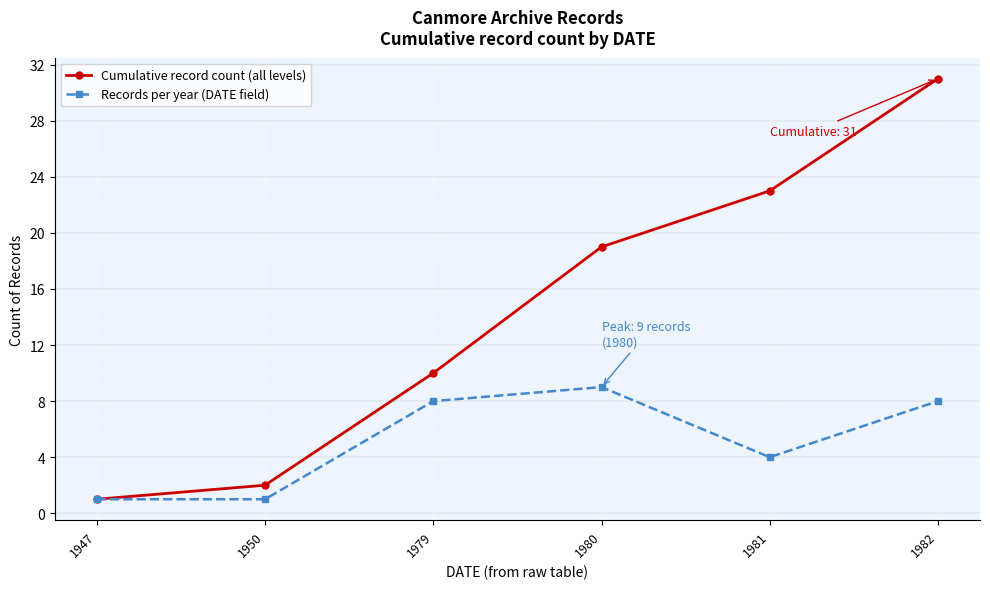

Rank the series by their maximum value, from lowest to highest.

Records per year (DATE field), Cumulative record count (all levels)